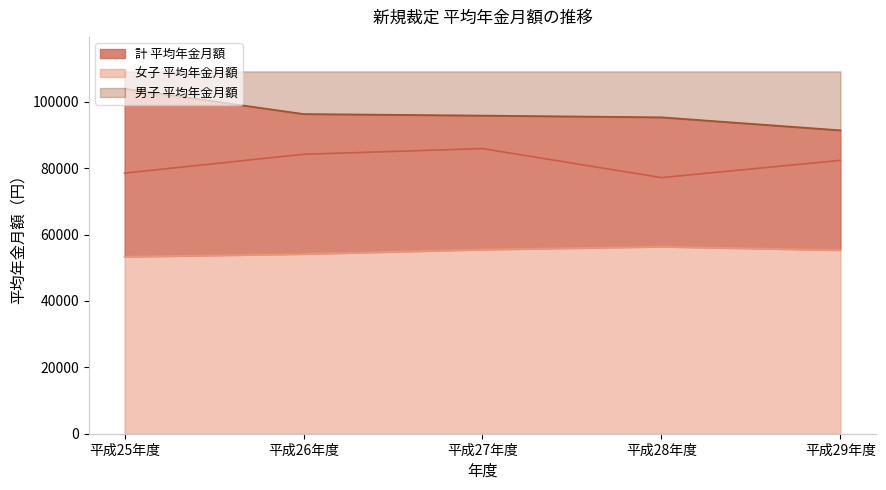

What is the greatest value displayed?

103984